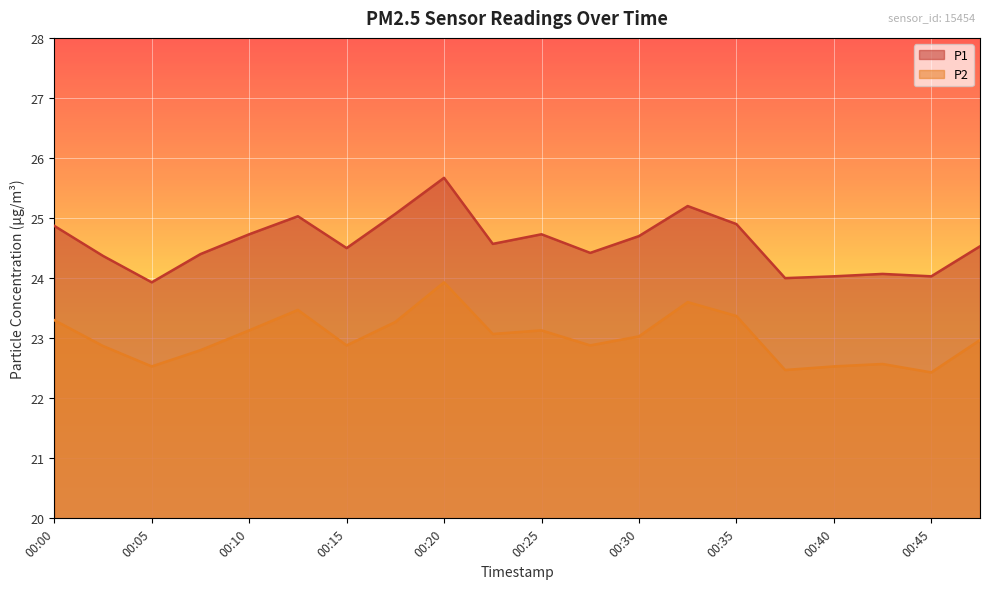

Which category has the highest value in the P2 series?

00:20